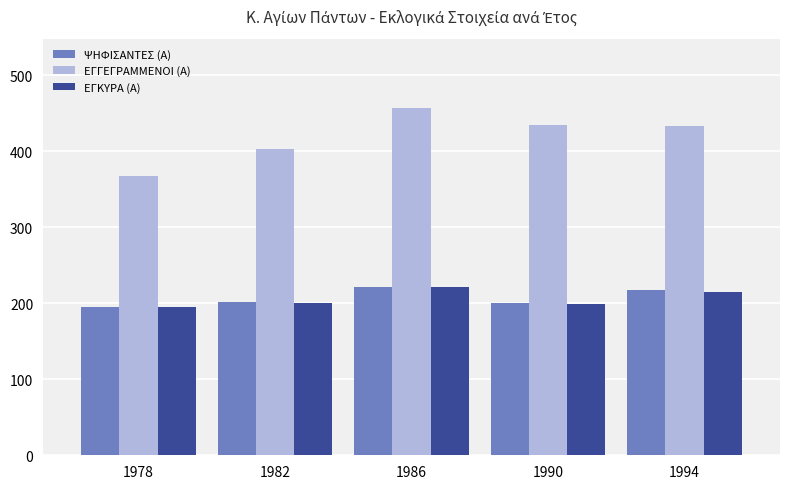

Which category has the highest value across all series?

1986